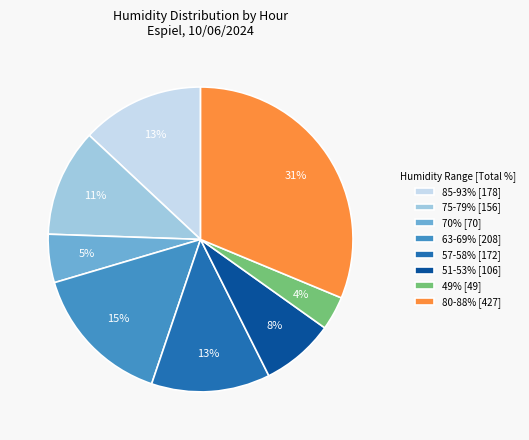

Does any single category account for the majority?

No